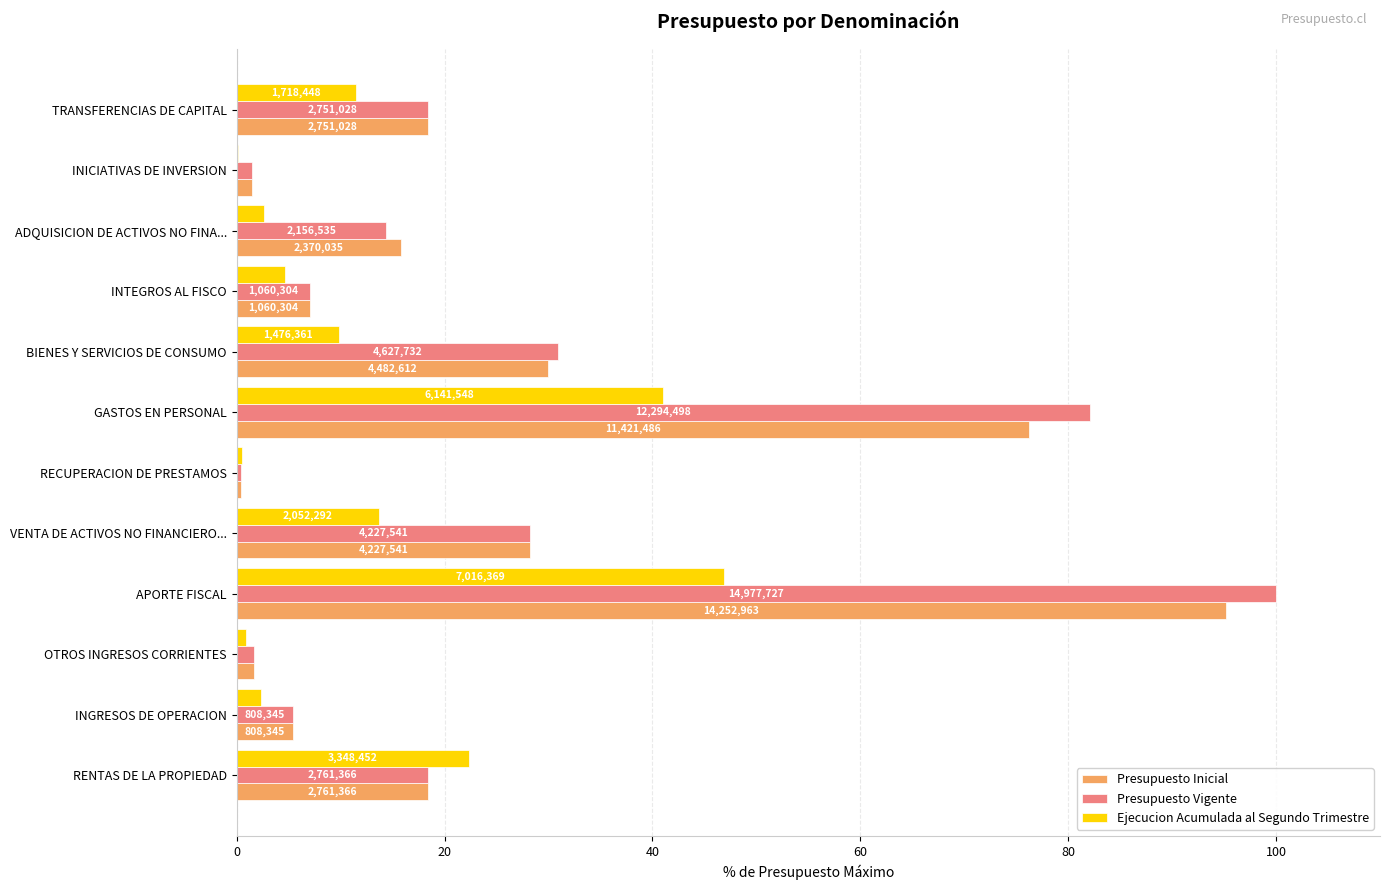

What are all the series names shown in the legend?

Presupuesto Inicial, Presupuesto Vigente, Ejecucion Acumulada al Segundo Trimestre